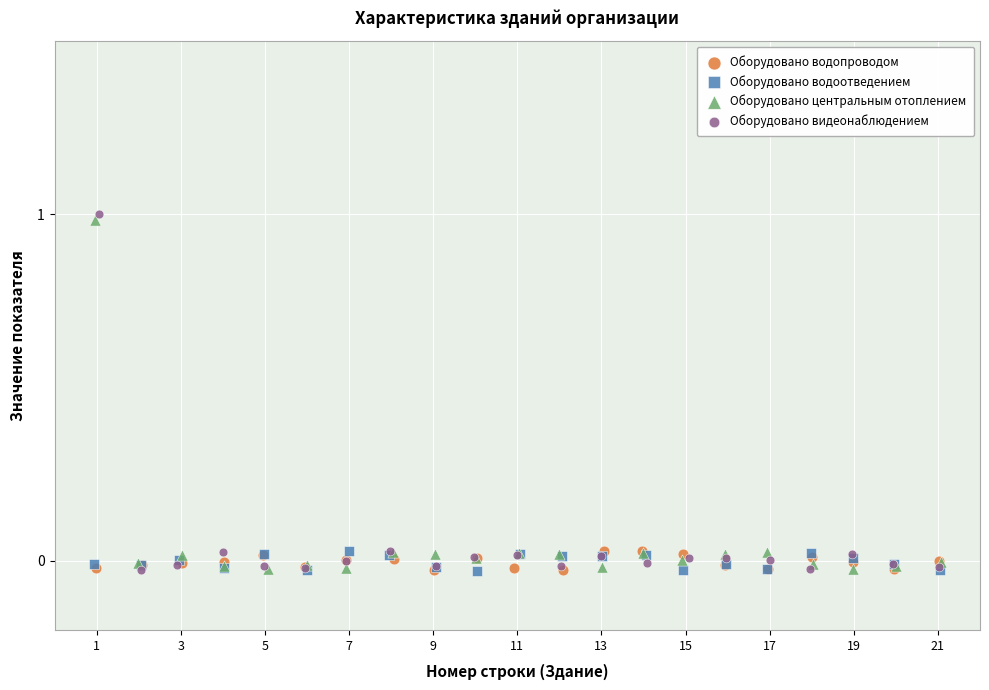

Which series has the largest Y range (max minus min)?

Оборудовано видеонаблюдением